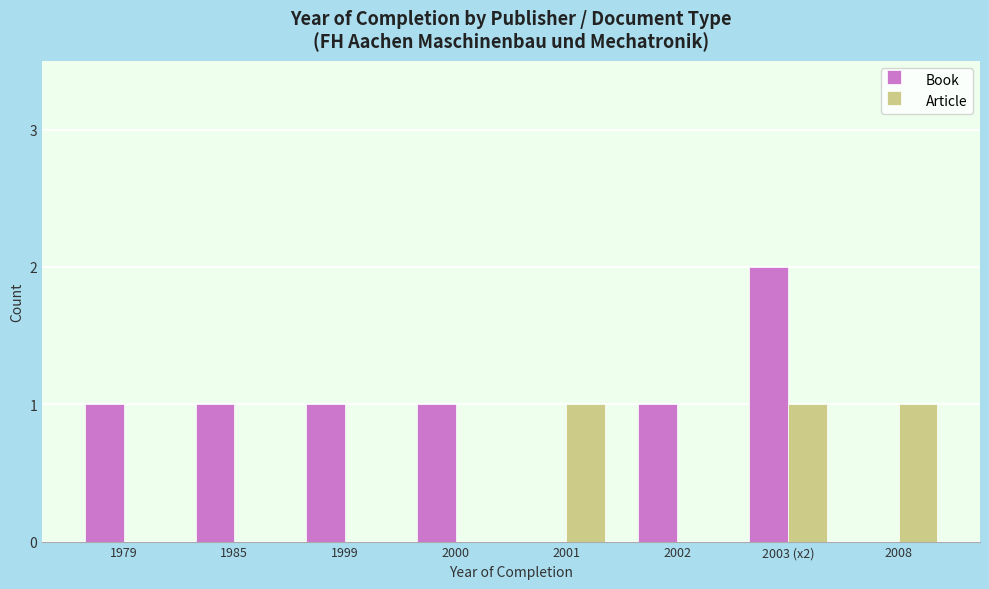

Count the number of data series in this chart.

2